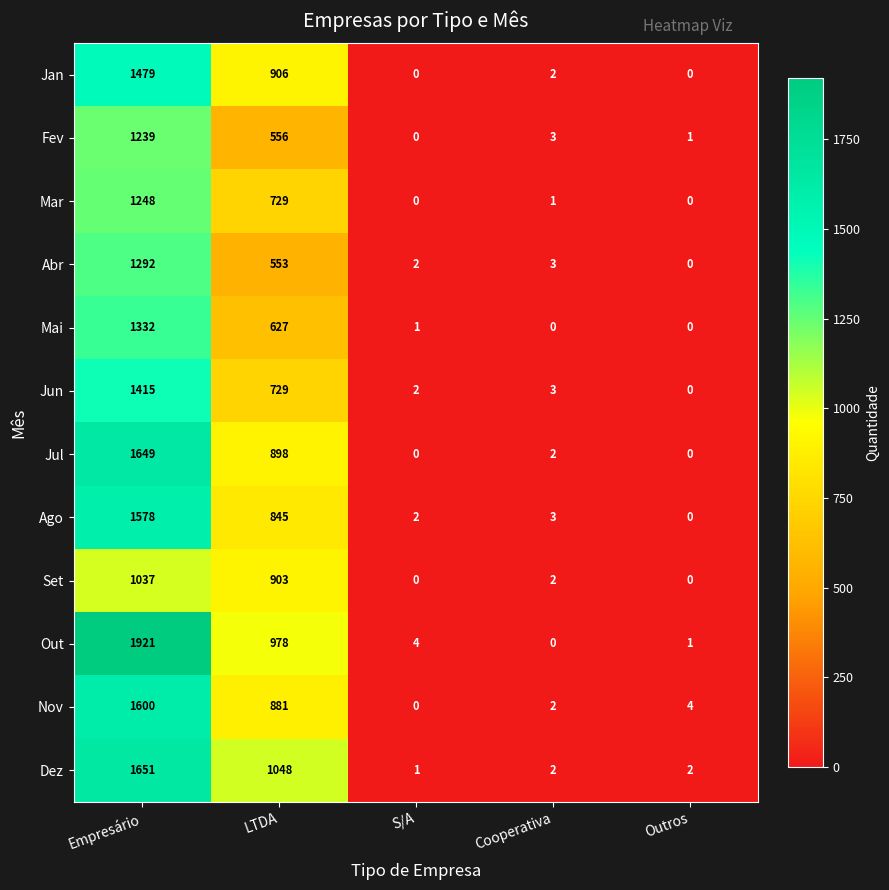

Which series has the widest spread of values?

Out